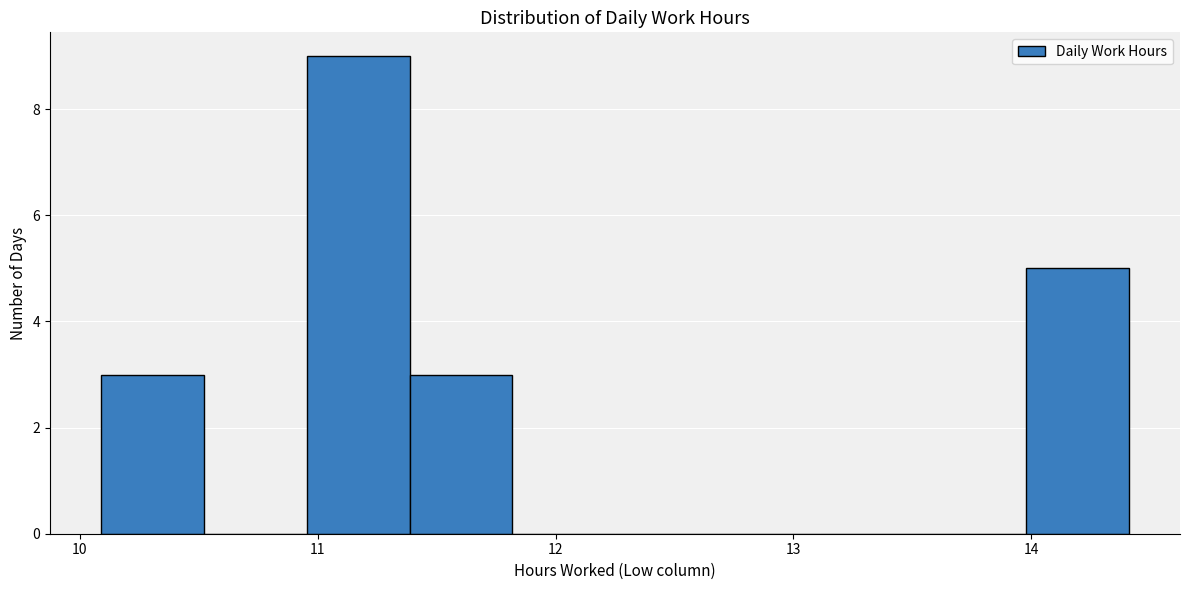

How tall is the bar that spans 10.1 to 10.5 on the x-axis? Neither the bar edges nor the heights are printed on the chart, so give them approximately, as read against the axes.

3